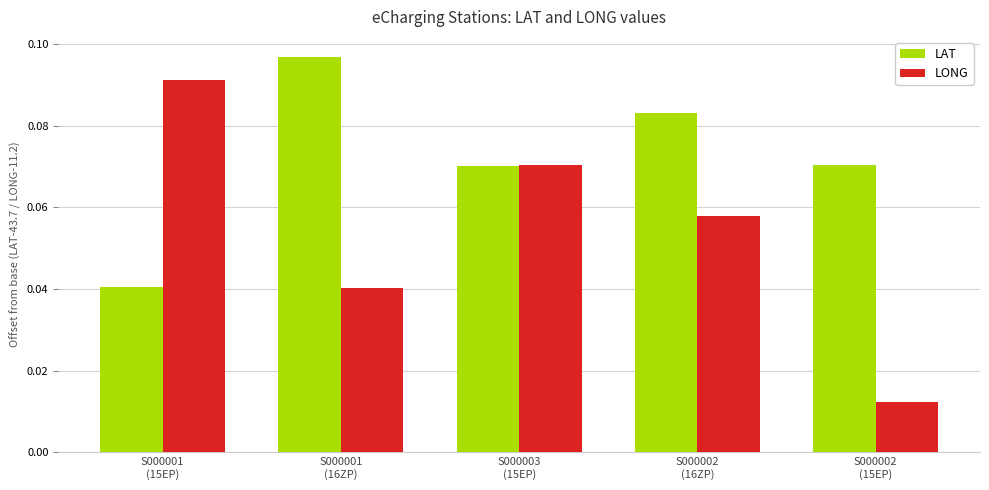

At which label is LAT closest to 0?

S000001
(15EP)